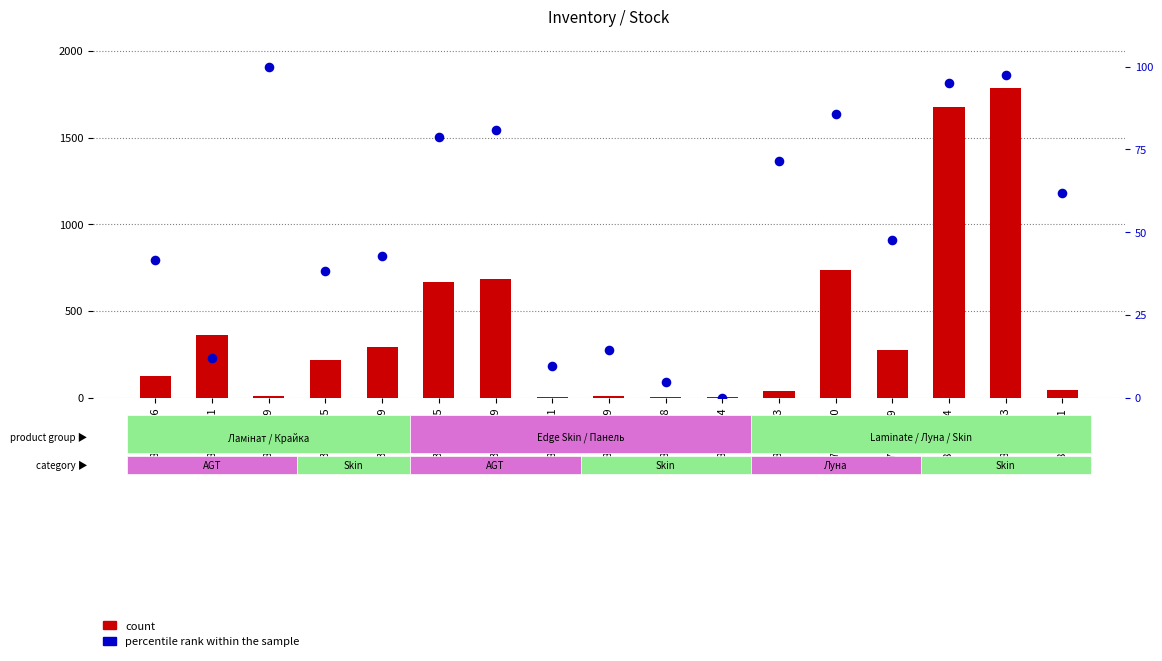

At which category is the sum across all series the highest?

284032203